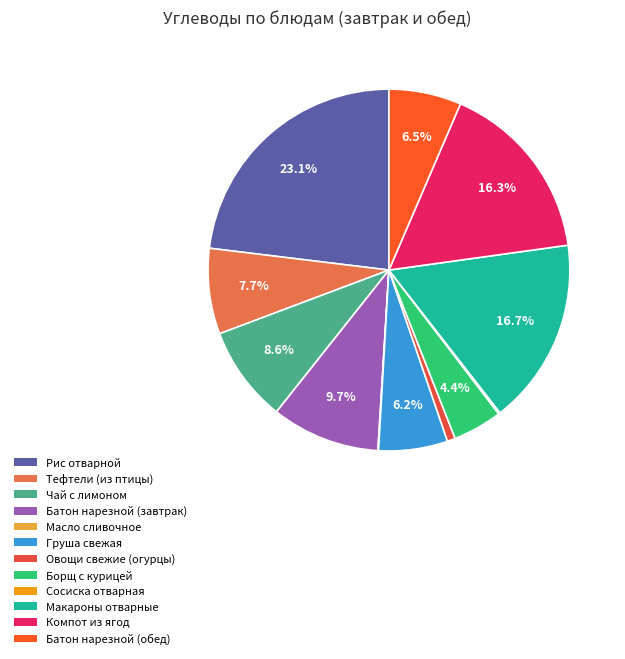

What percentage is NOT represented by Тефтели (из птицы)?

92.3%